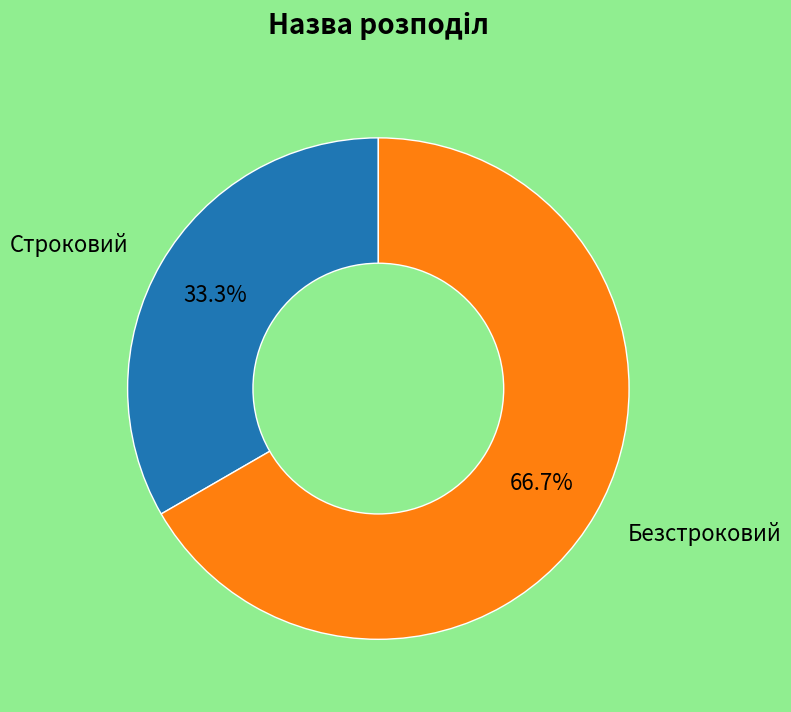

Which has a higher value, Безстроковий or Строковий?

Безстроковий